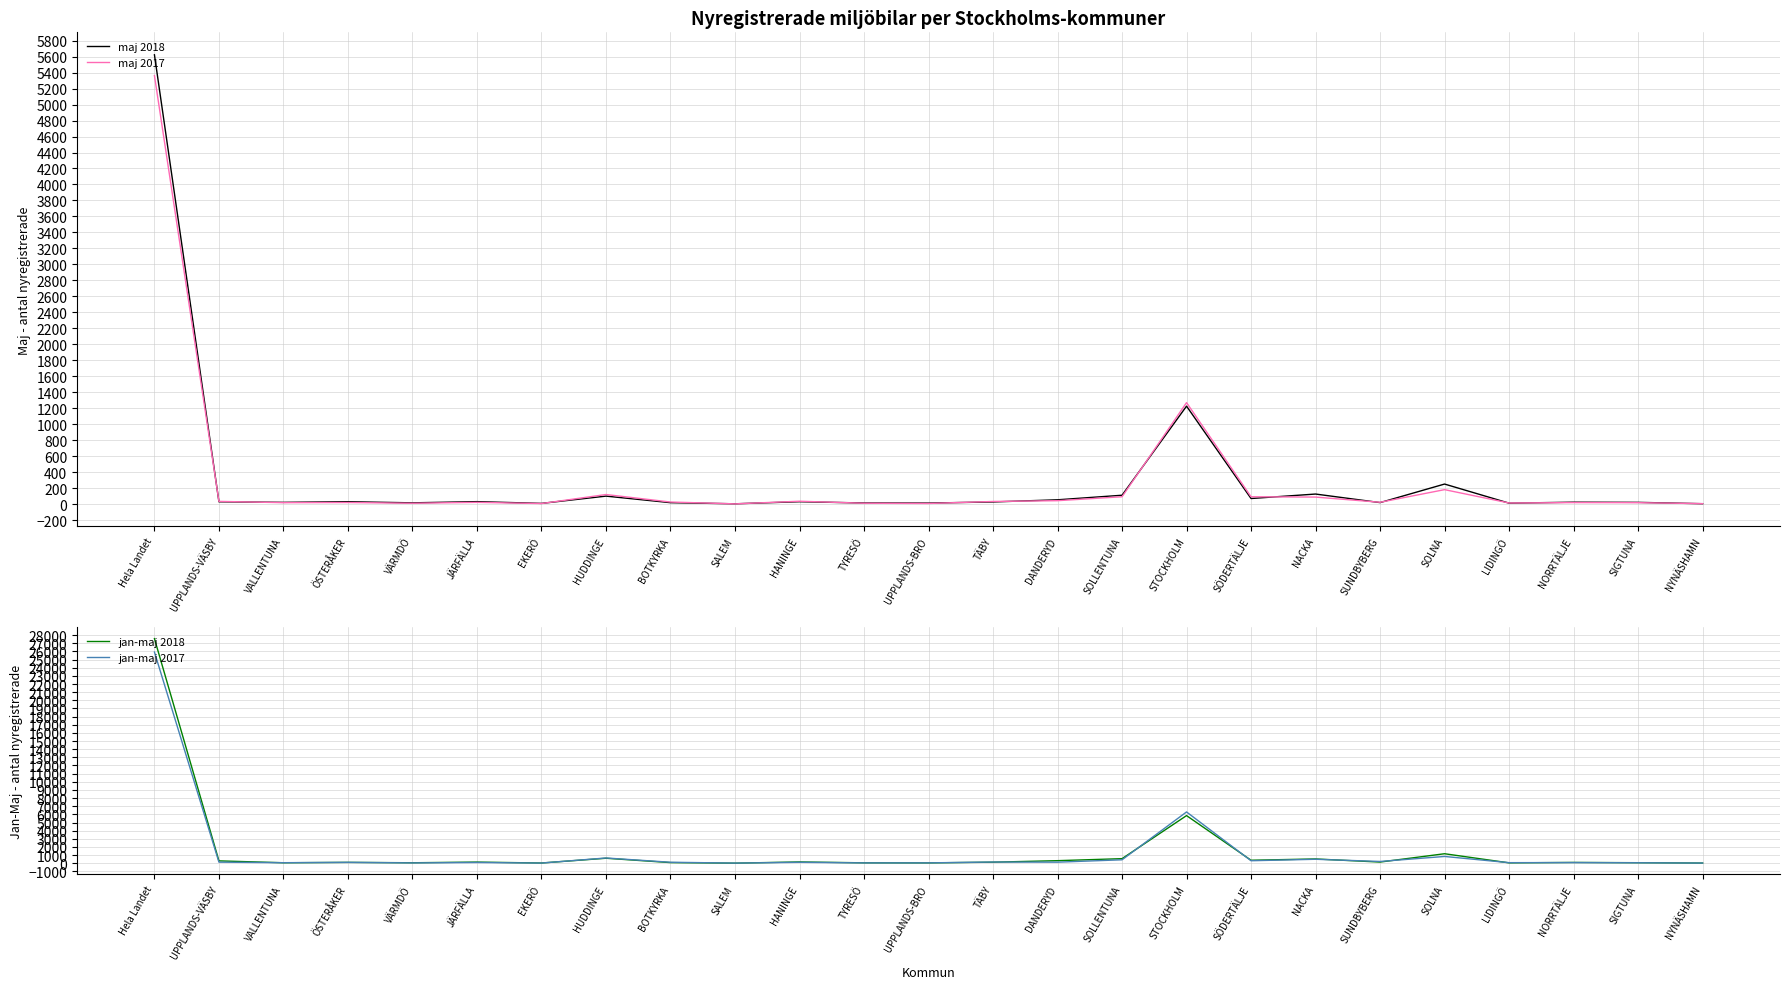

How many interior local valleys does the jan-maj 2018 series have?

8